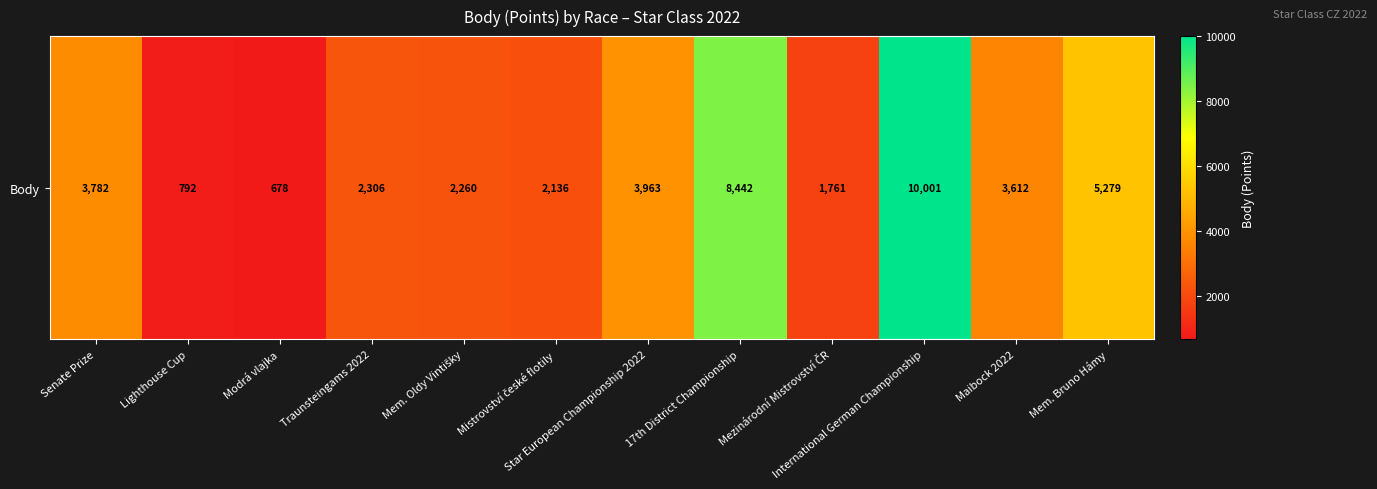

How many data points are less than 3612?

6